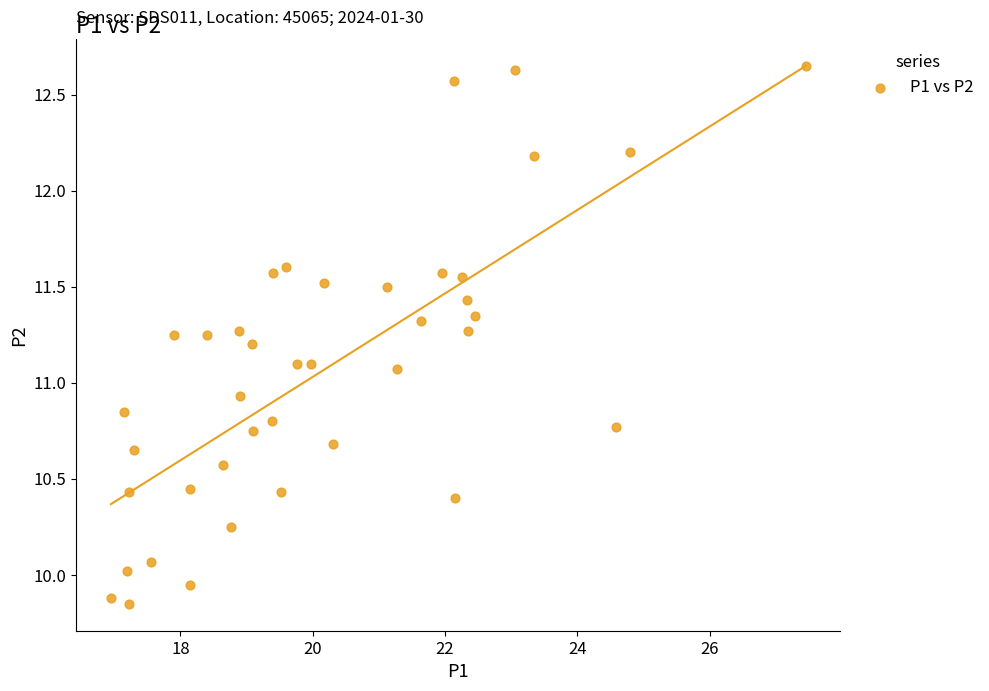

What is the range of Y values (max minus min)?

2.8